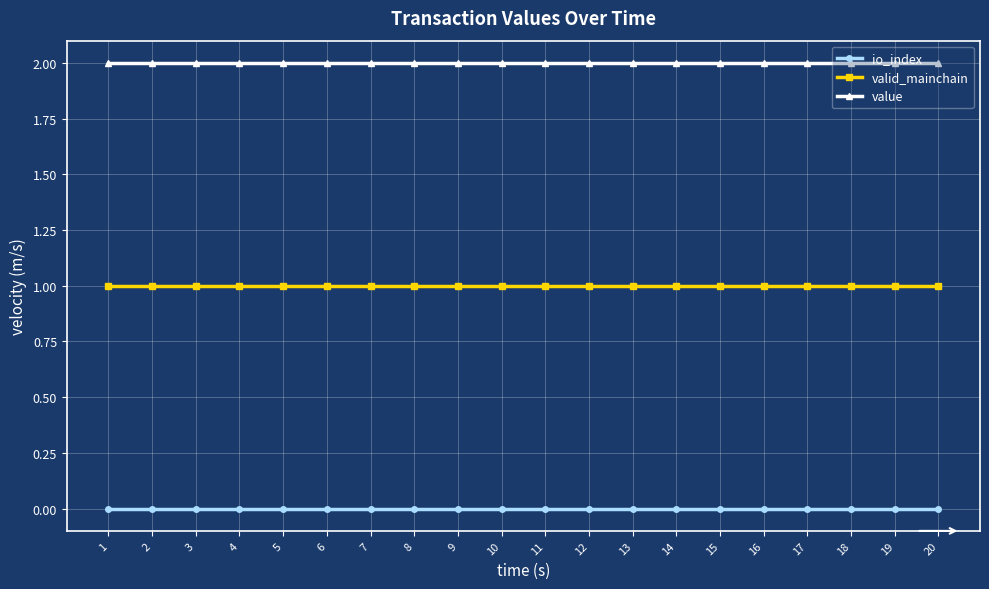

The io_index series shows 0.0 at 8. True or false?

True